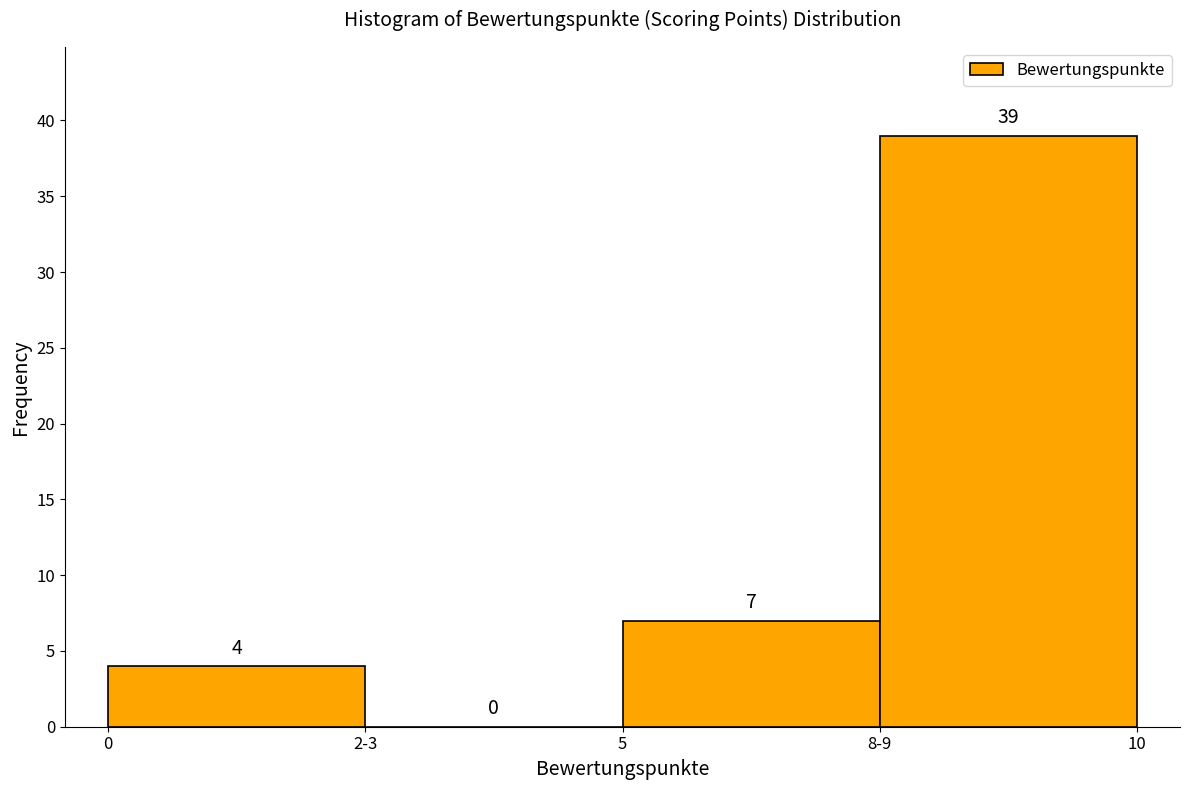

Reading right to left, list all the values displayed in this chart.

8-9=39	5=7	2-3=0	0=4